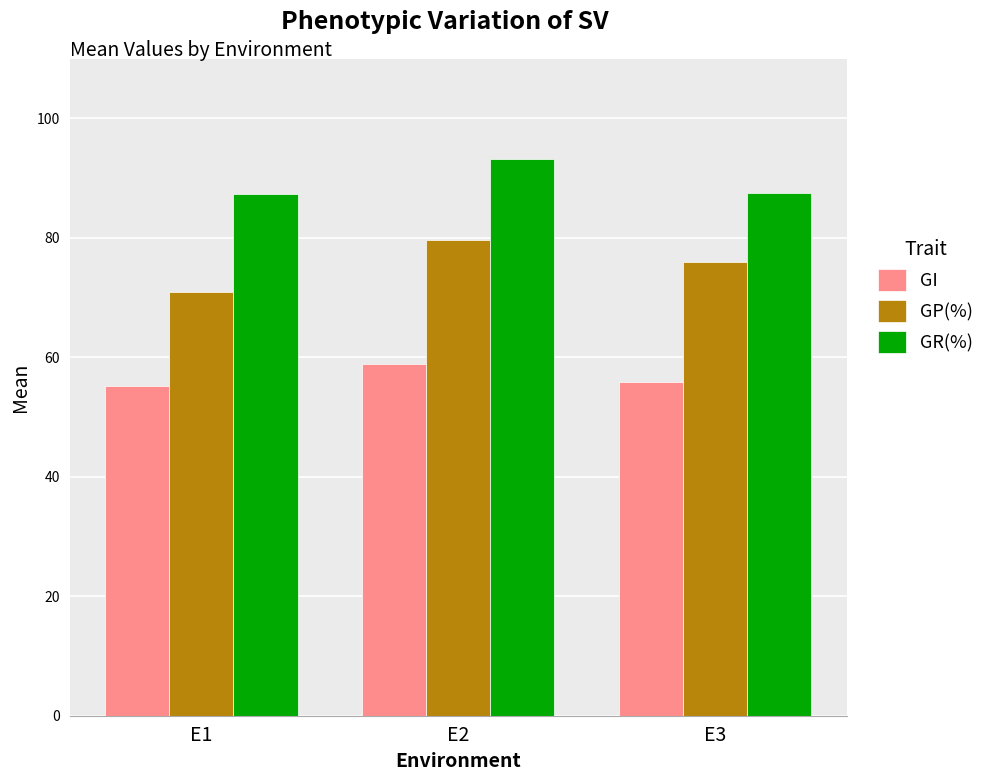

True or false: GP(%) has a value of 124.8 at E3.

False